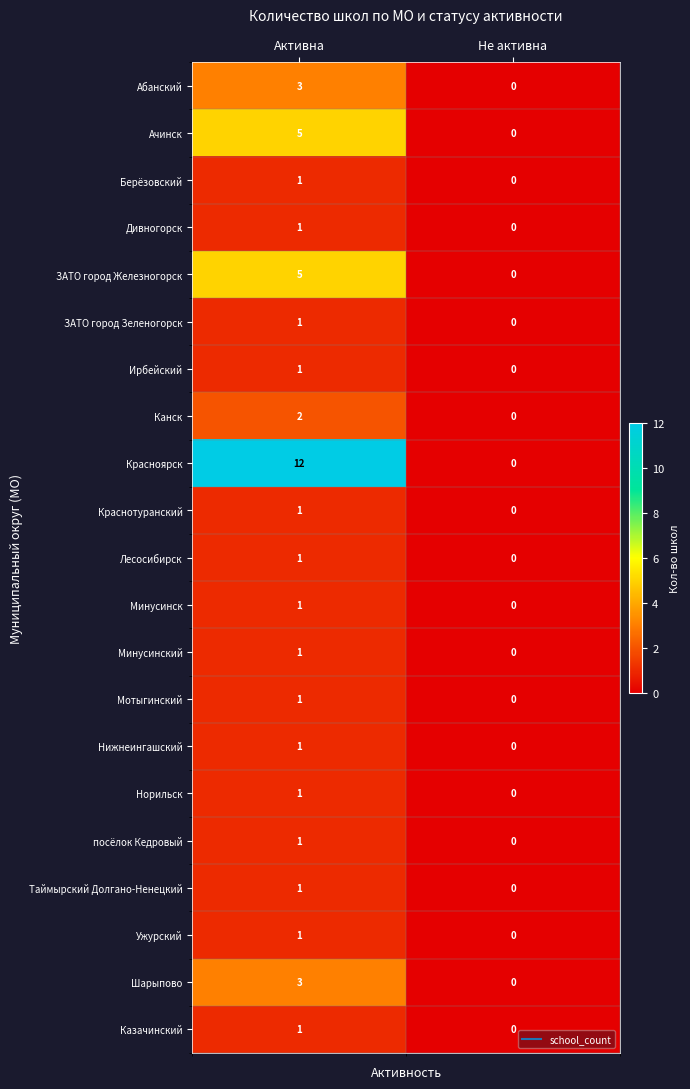

What is the sum of the Красноярск values at Не активна and Активна?

12